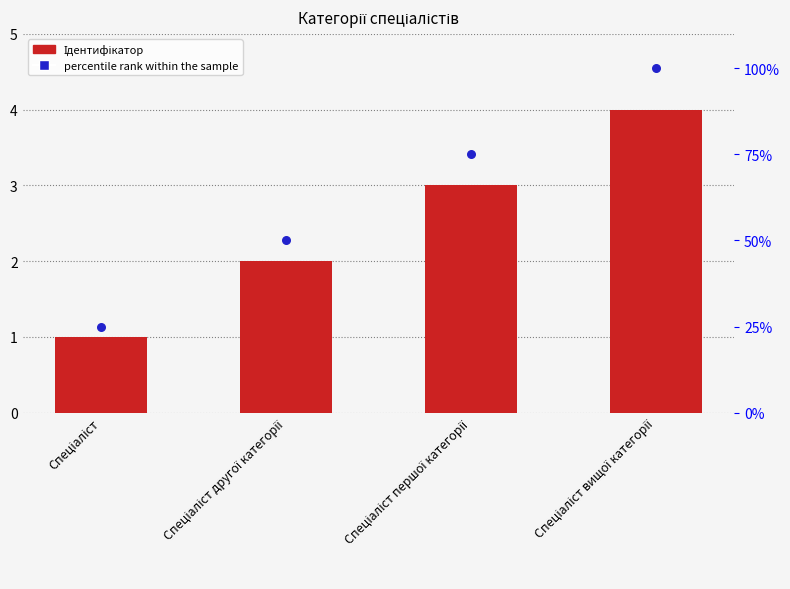

What is the total value across all series at Спеціаліст вищої категорії?

104